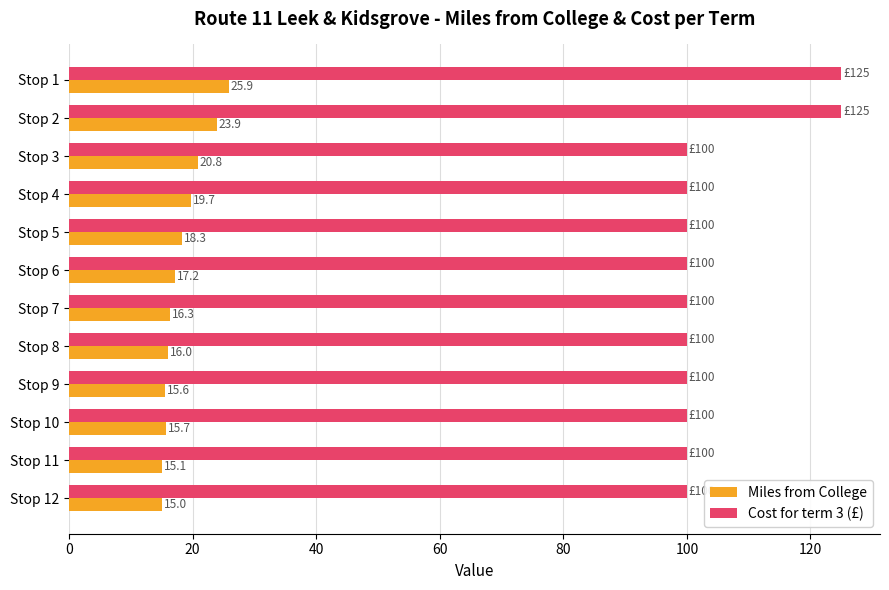

What is the approximate value of Cost for term 3 (£) at Stop 10?

100.0